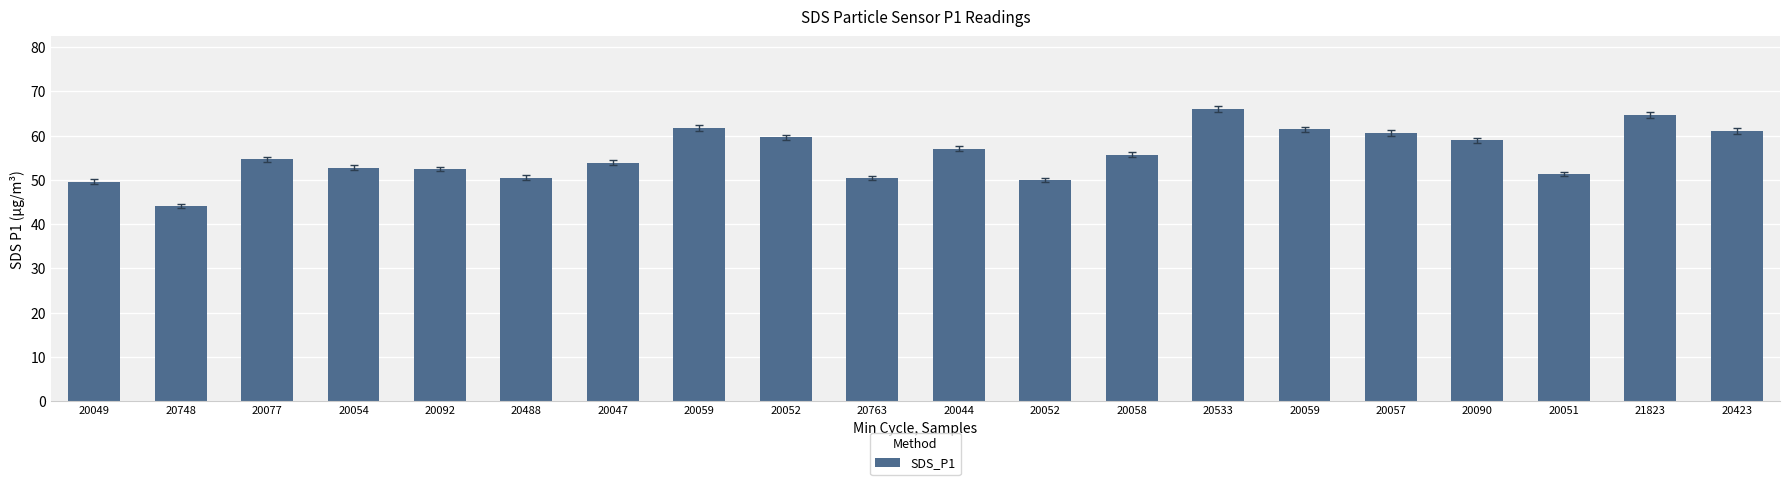

What is the approximate value at 20763?

50.5